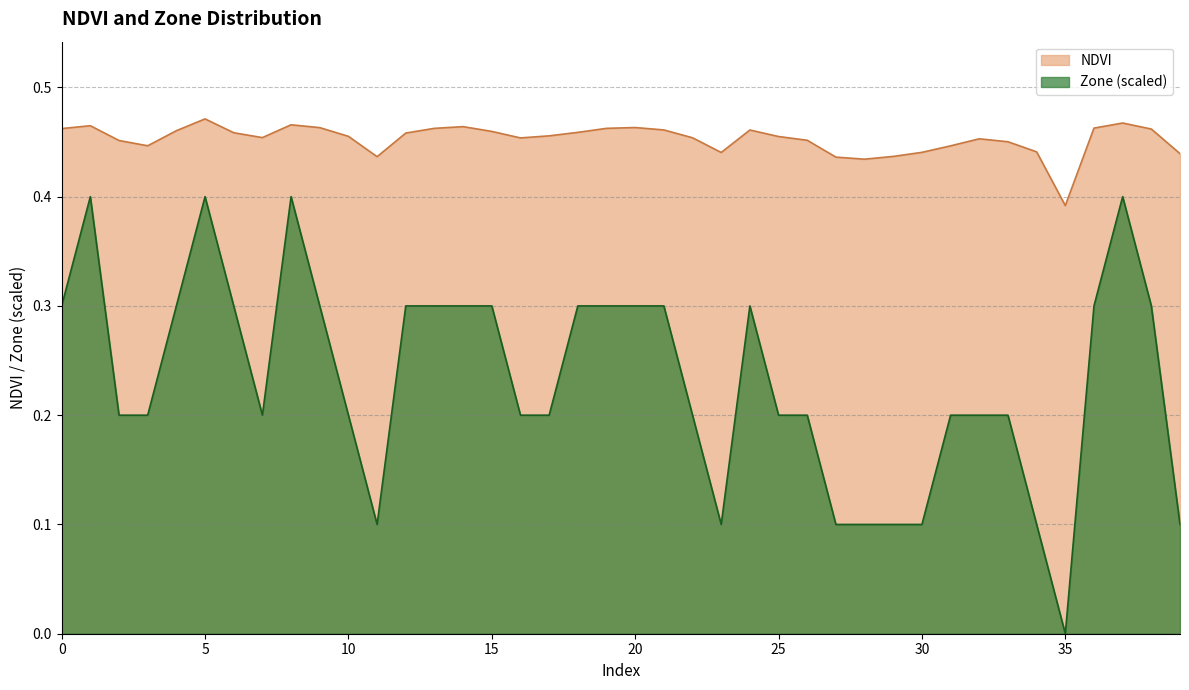

At which label does Zone reach its peak?

1